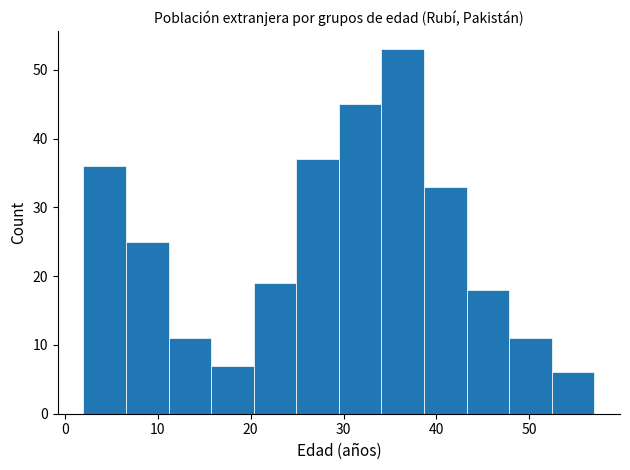

Reading left to right, transcribe this chart: for each bar, give the range it covers on the x-axis and its height. Neither the bar edges nor the heights are printed on the chart, so give them approximately, as read against the axes.

2 to 7: 36
7 to 11: 25
11 to 16: 11
16 to 20: 7
20 to 25: 19
25 to 30: 37
30 to 34: 45
34 to 39: 53
39 to 43: 33
43 to 48: 18
48 to 52: 11
52 to 57: 6